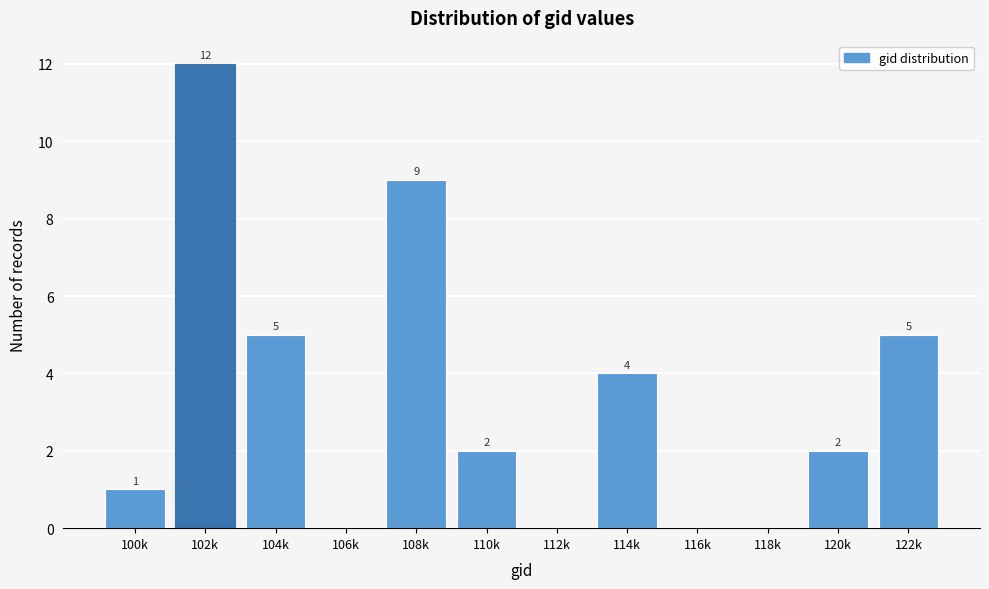

Reading left to right, what are all the values shown in this chart?

100k=1	102k=12	104k=5	106k=0	108k=9	110k=2	112k=0	114k=4	116k=0	118k=0	120k=2	122k=5